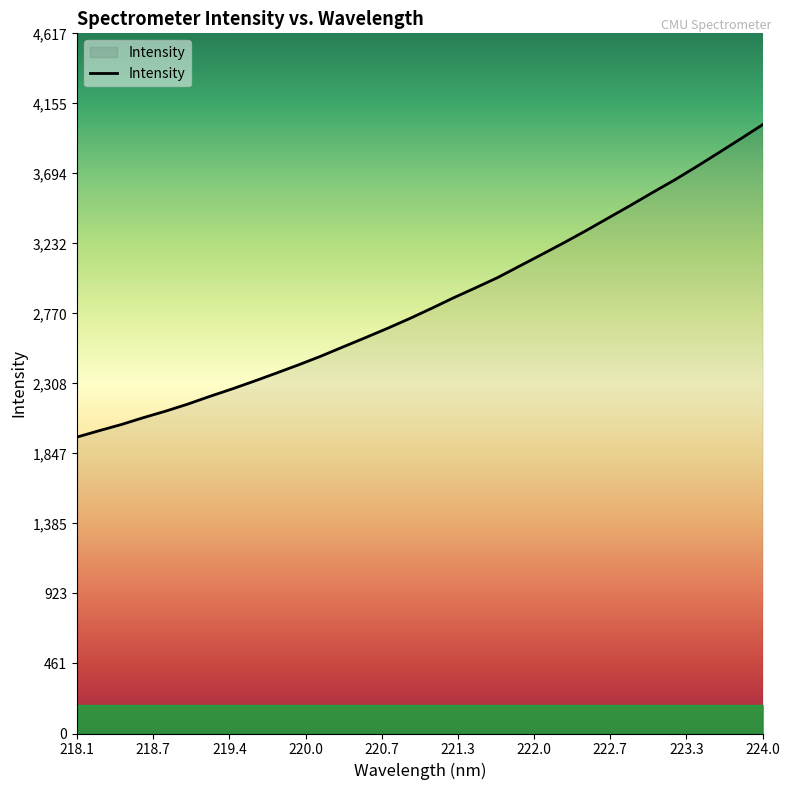

What is the difference between the maximum and minimum values?

2060.3